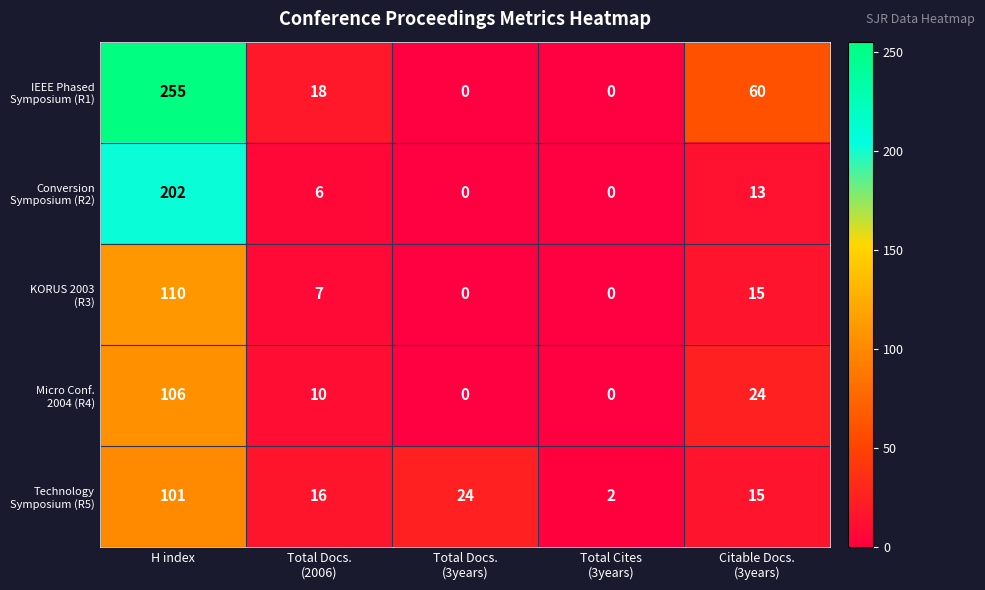

How many distinct data groups are displayed?

5